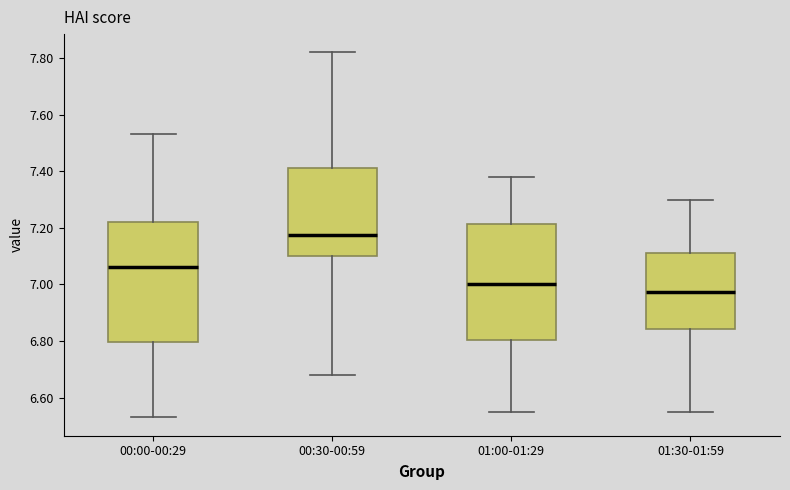

Which box's median line is the highest?

00:30-00:59